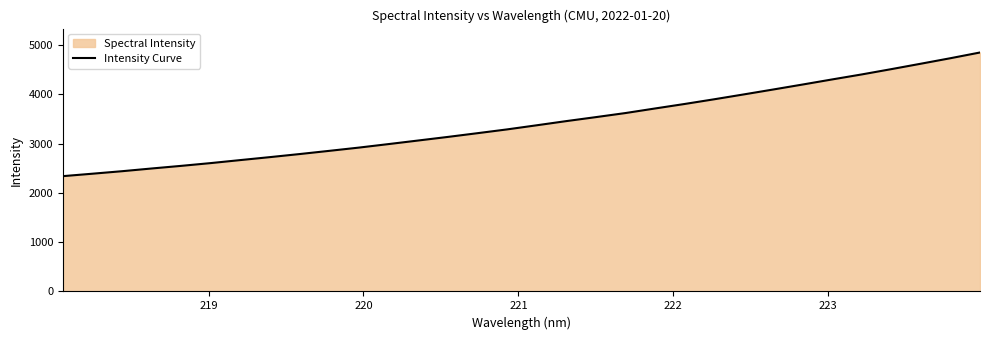

Does the chart have visible grid lines?

No